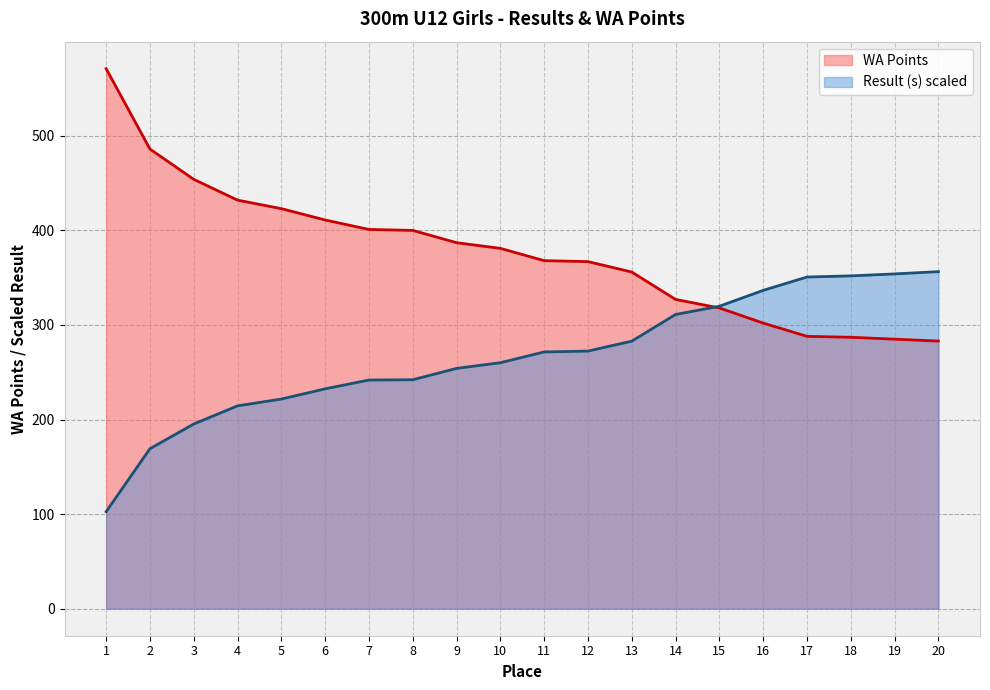

At which category is the sum across all series the highest?

1